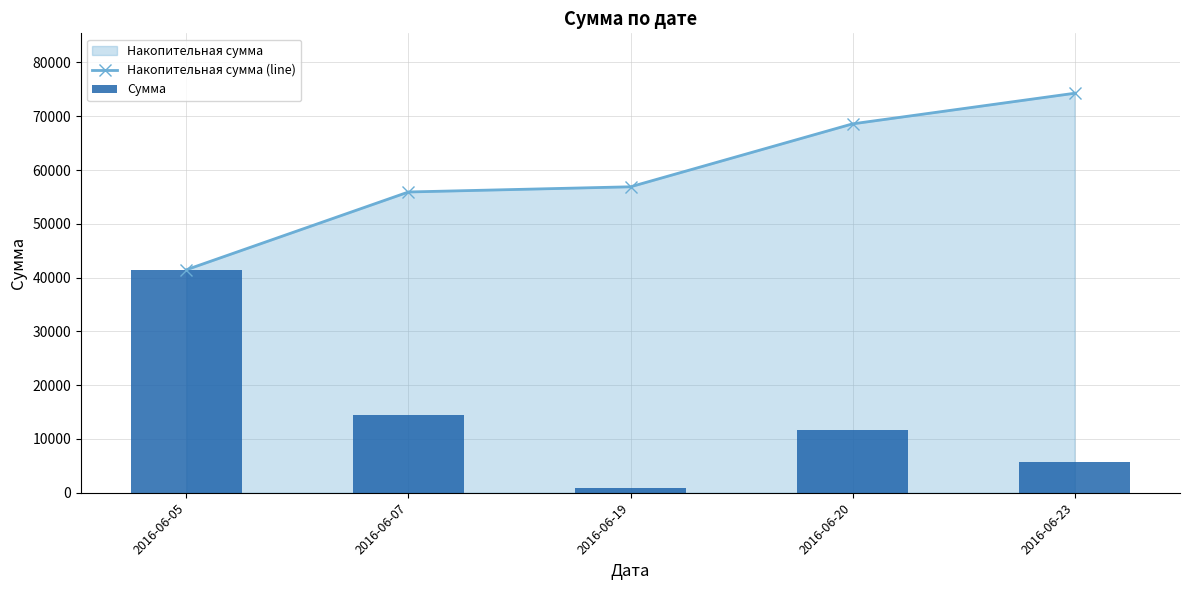

Is it true that Сумма equals 11700 at 2016-06-20?

True